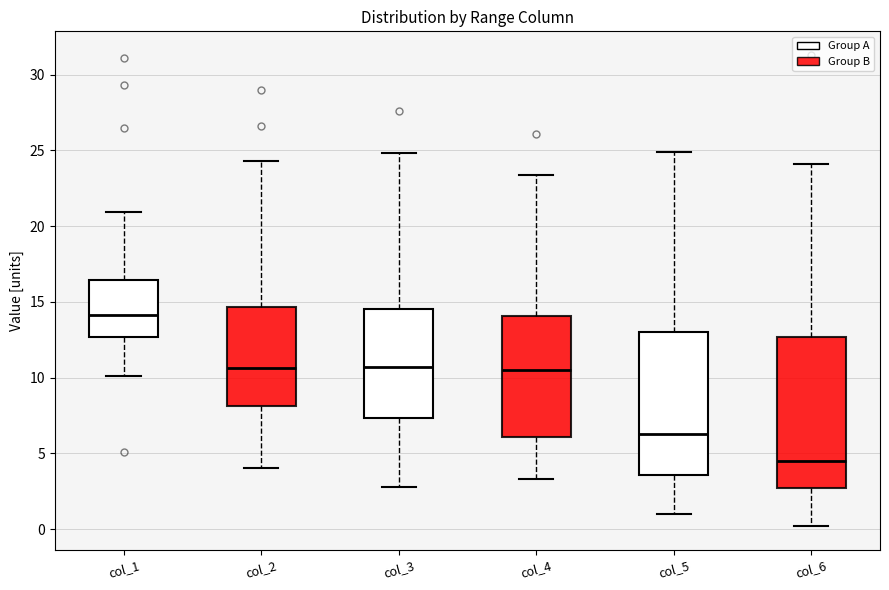

Reading left to right, transcribe this box plot: for each box, give where its median line is, the range the box spans, and where its two whiskers end, as read against the y-axis. The values are not printed on the chart, so give them approximately, as read against the axis.

col_1: median 14.0, box 12.5 to 16.5, whiskers 10.0 to 21.0
col_2: median 10.5, box 8.0 to 14.5, whiskers 4.0 to 24.5
col_3: median 10.5, box 7.5 to 14.5, whiskers 3.0 to 25.0
col_4: median 10.5, box 6.0 to 14.0, whiskers 3.5 to 23.5
col_5: median 6.5, box 3.5 to 13.0, whiskers 1.0 to 25.0
col_6: median 4.5, box 2.5 to 12.5, whiskers 0.0 to 24.0